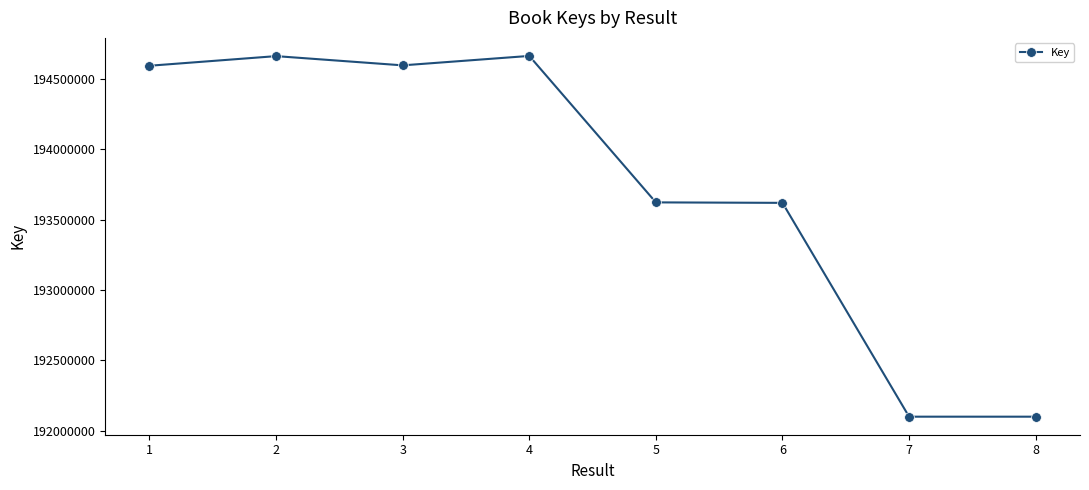

True or false: the data has more than 0 interior local peaks.

True